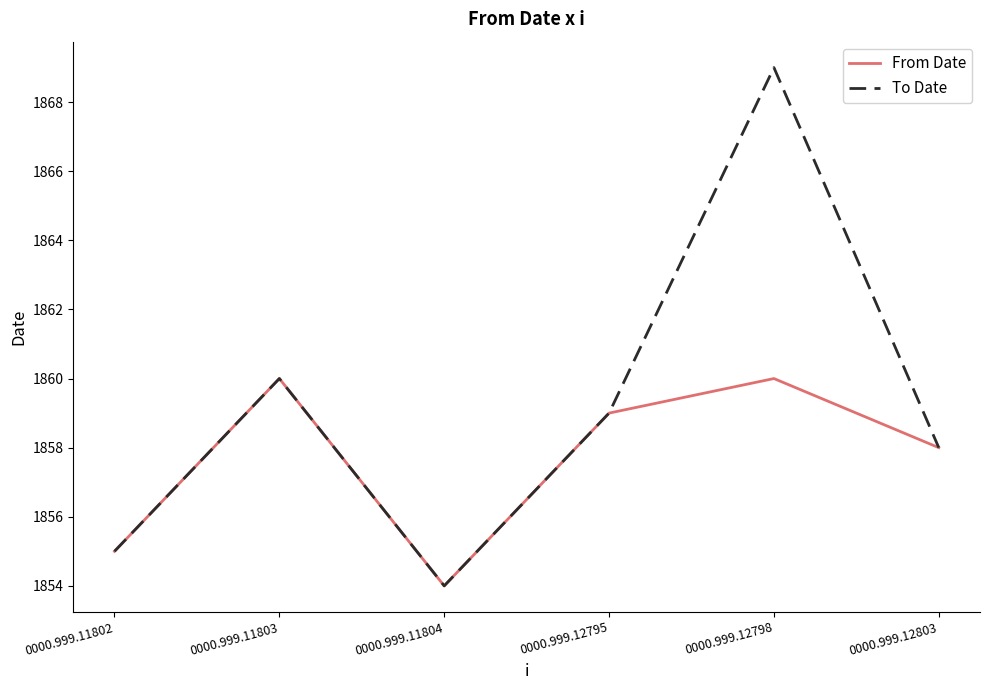

The value of From Date at 0000.999.11802 is 2662. True or false?

False